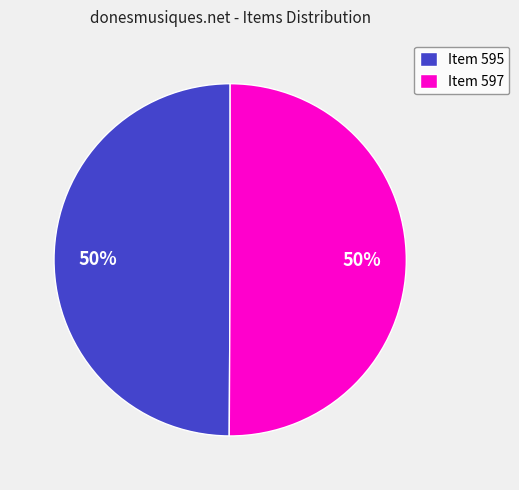

What is the ratio of the value at Item 597 to the value at Item 595?

1.0